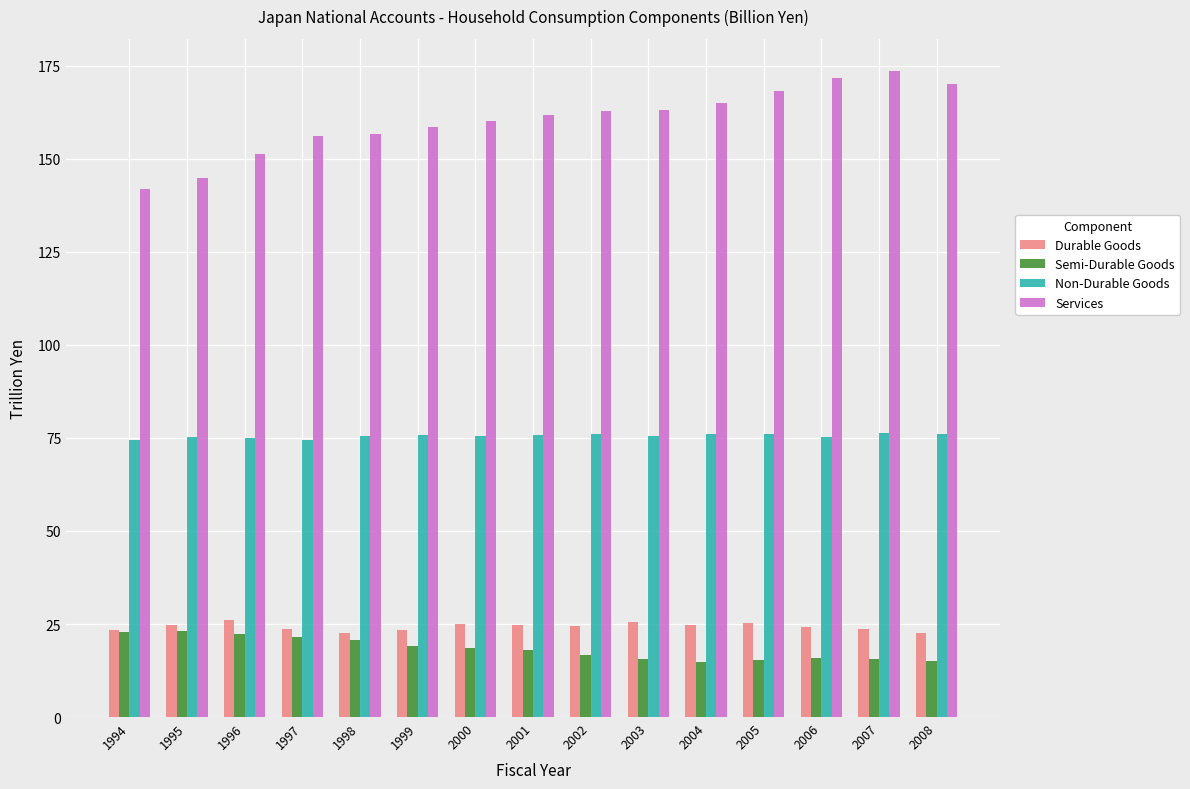

The value of Non-Durable Goods at 1996 is 75.0. True or false?

True